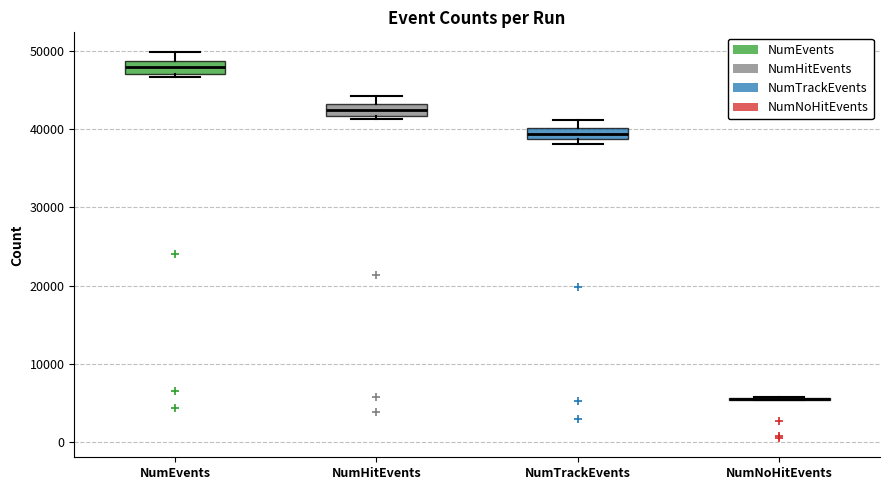

Where is the lower edge of the box for NumTrackEvents on the y-axis? The values are not printed on the chart, so give them approximately, as read against the axis.

39000